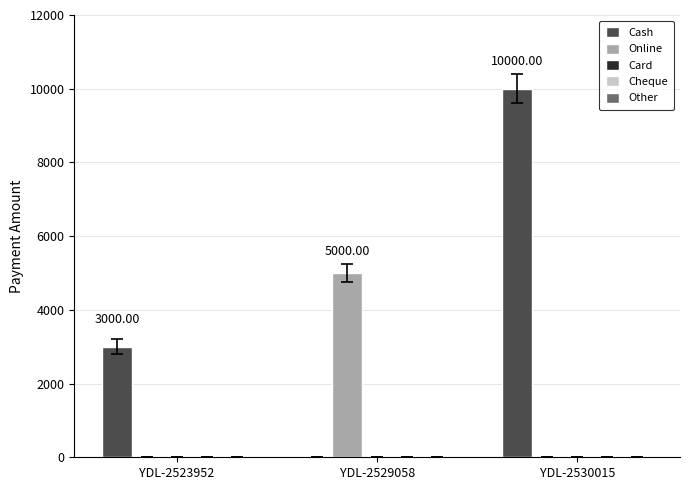

Between YDL-2523952 and YDL-2529058, which series saw the biggest shift?

Online